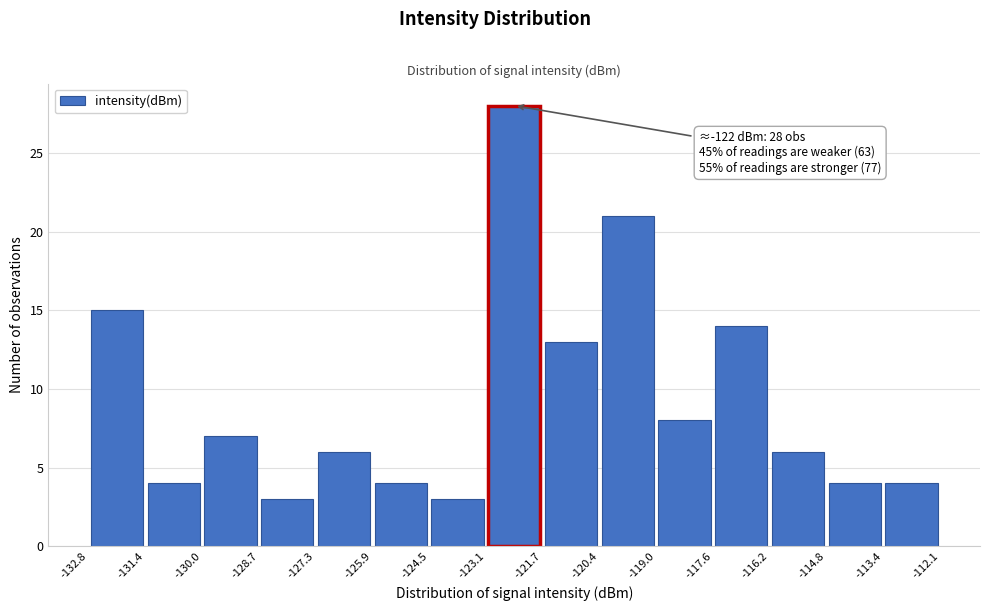

Over which range of the x-axis is the bar tallest?

-123.1 to -121.7